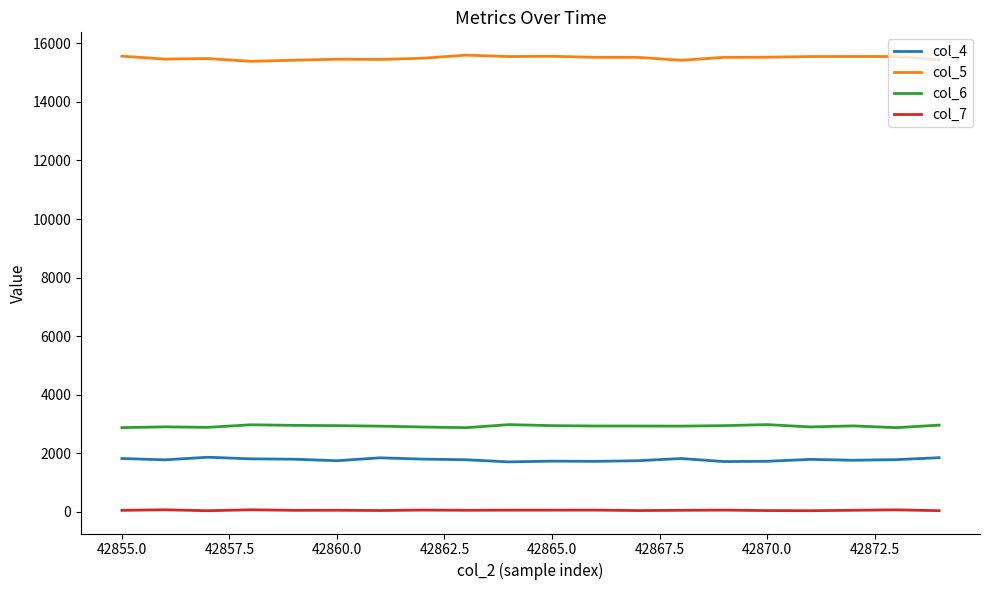

True or false: col_5 and col_4 intersect in this chart.

False